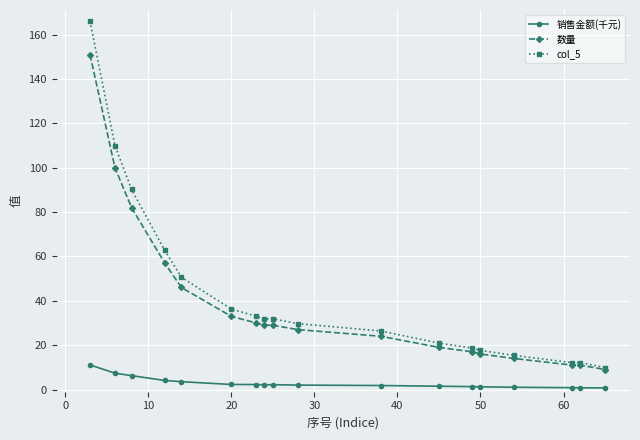

Does the chart display data point markers on the line(s)?

Yes